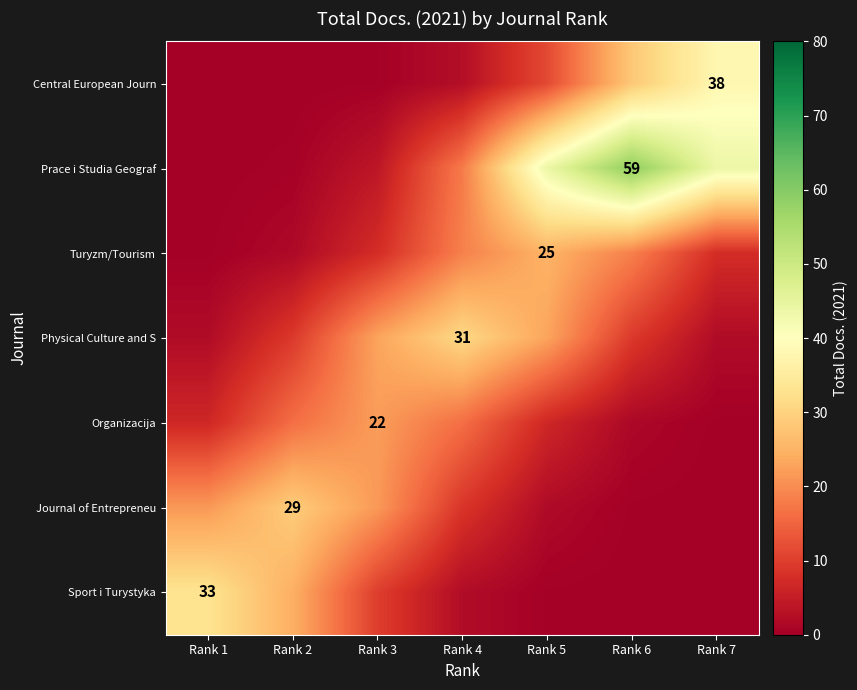

At which label does Journal of Entrepreneu reach its peak?

Rank 2